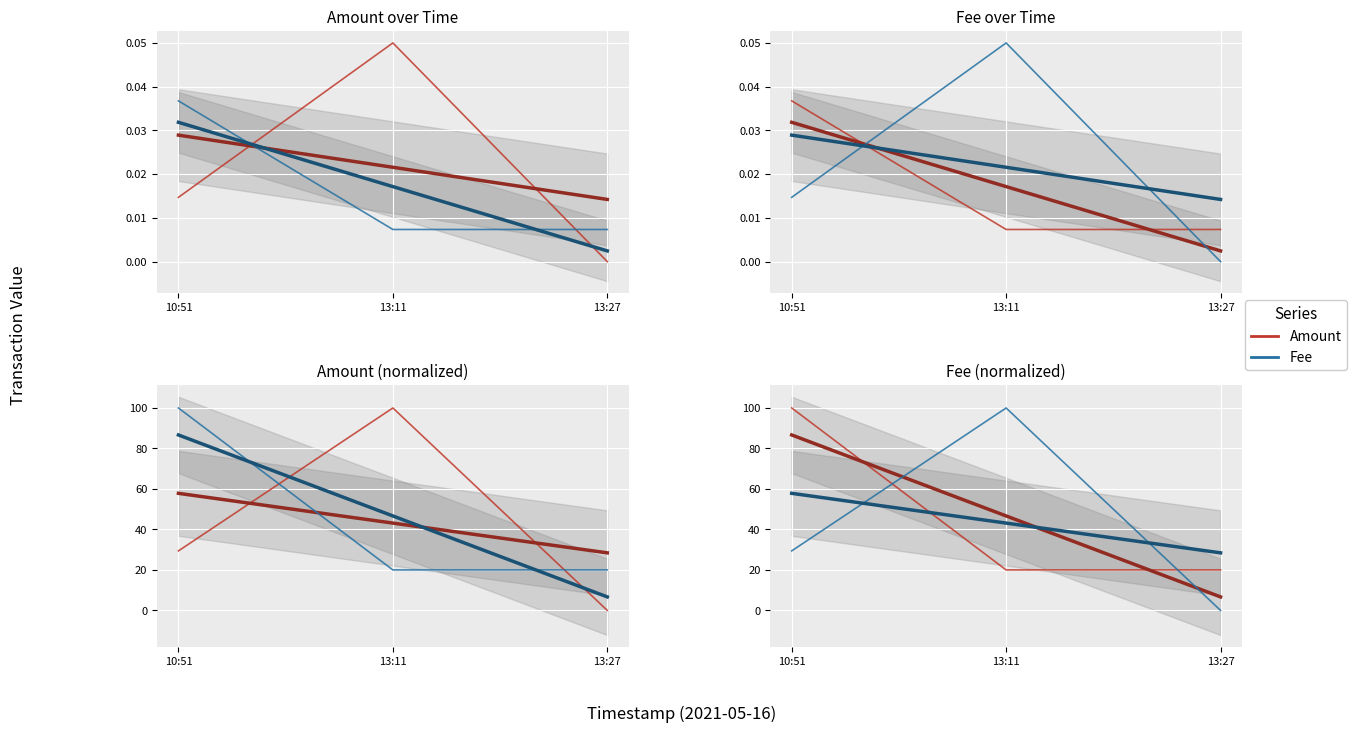

What is the label of the 3rd point from the right?

10:51